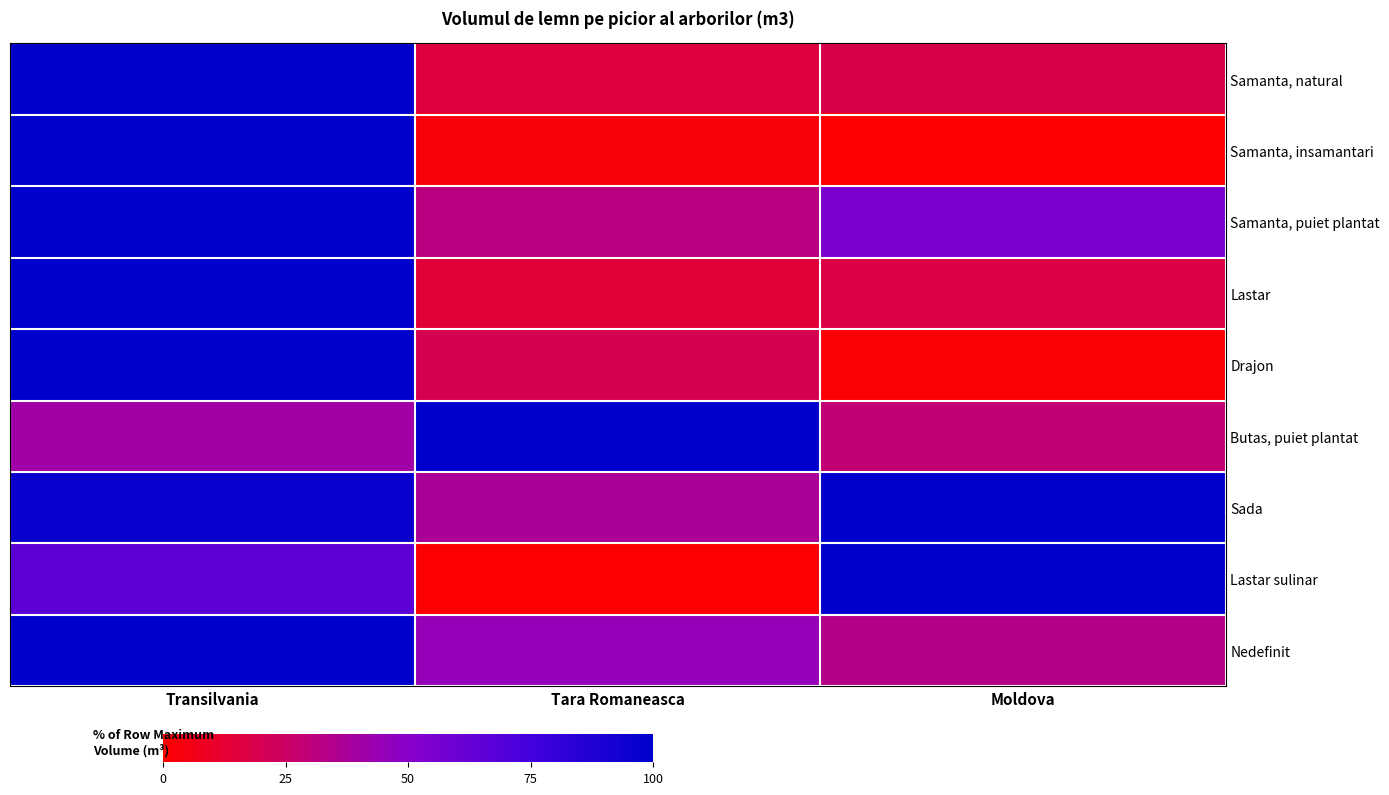

At which category is the sum across all series the highest?

Transilvania